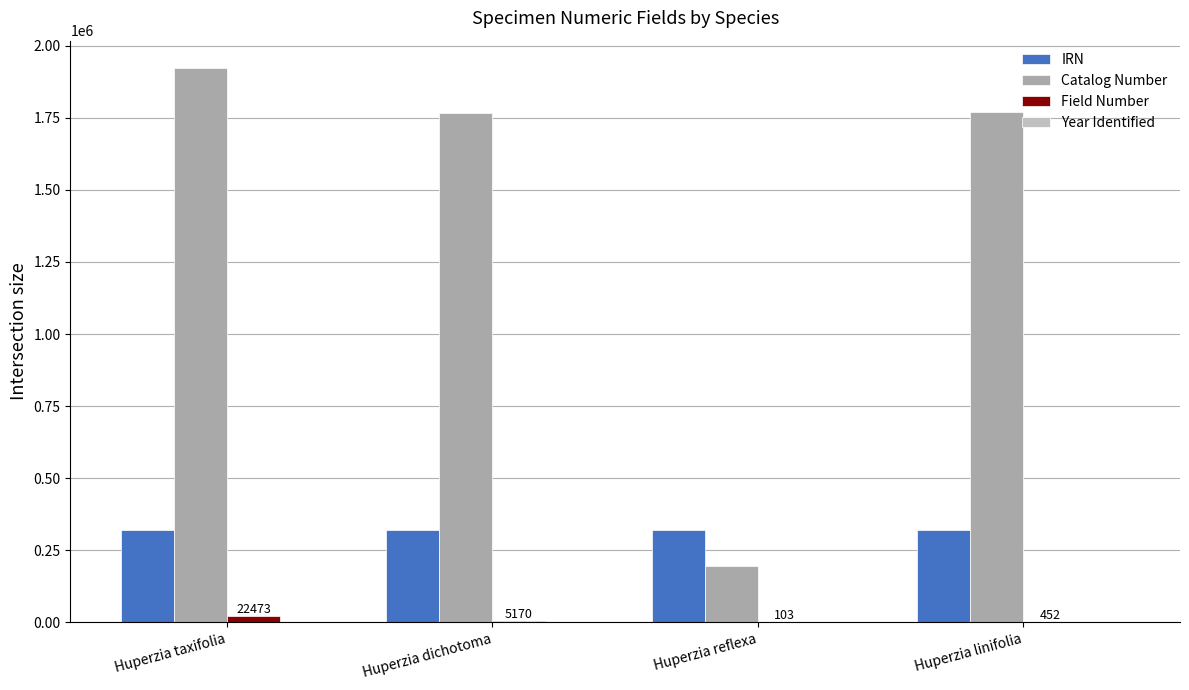

At which label does Catalog Number first exceed 1768937?

Huperzia taxifolia